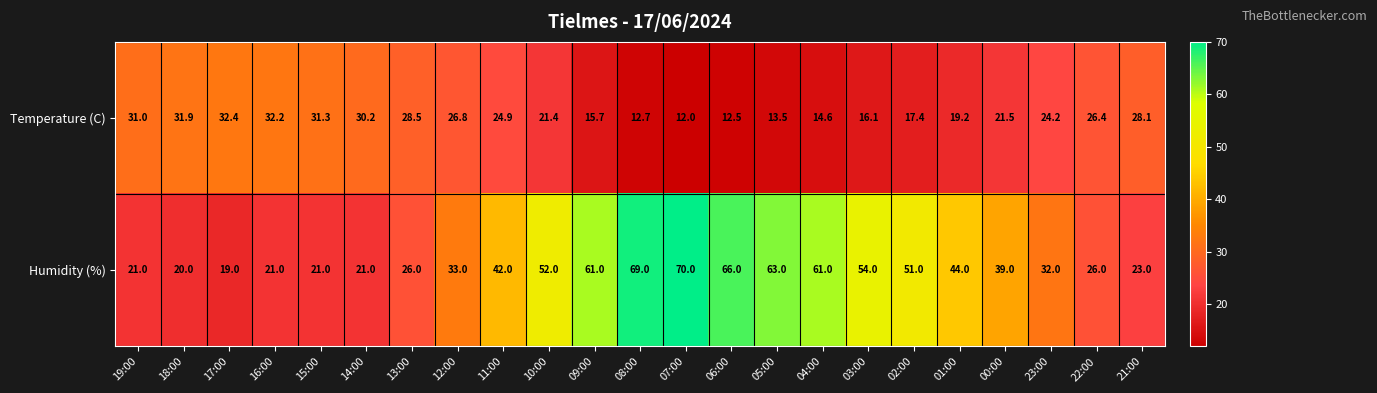

What is the difference between the Humidity (%) values at 13:00 and 02:00?

25.0